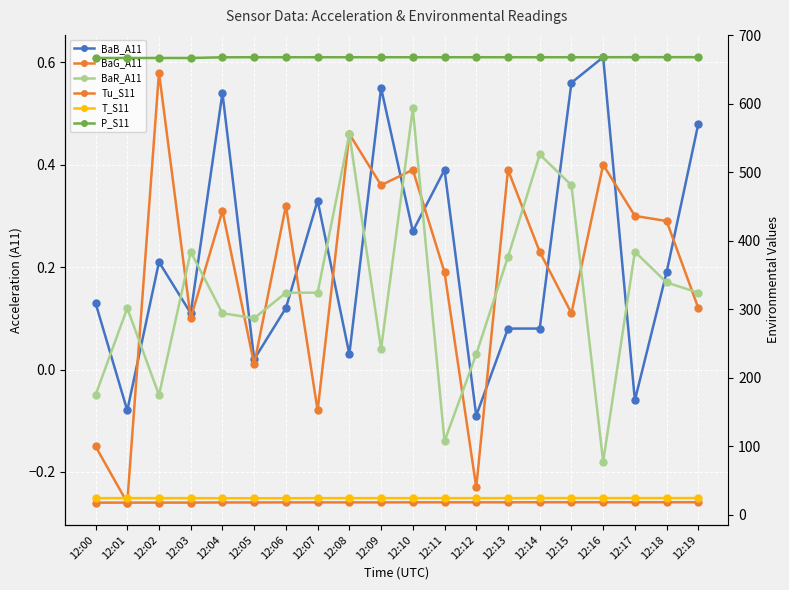

Where is BaB_A11 nearest to the value 0?

12:05